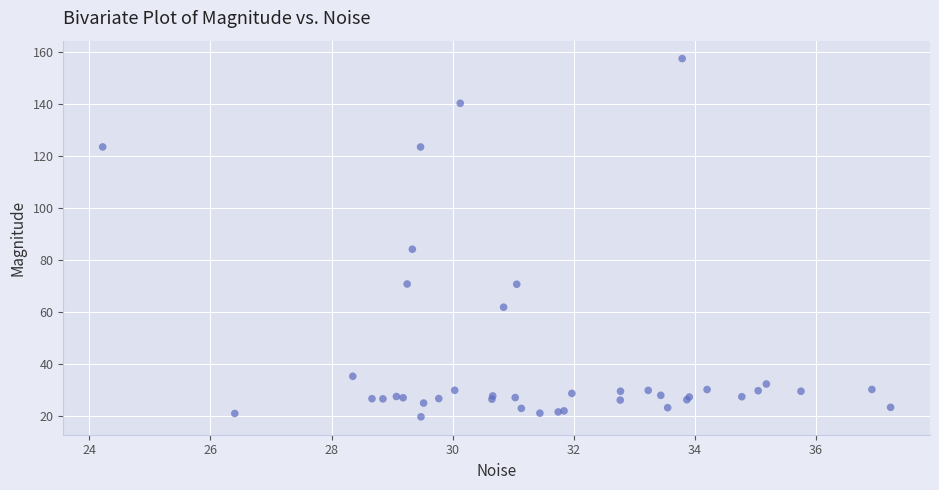

What Y value in the scatter plot is closest to 88?

84.1